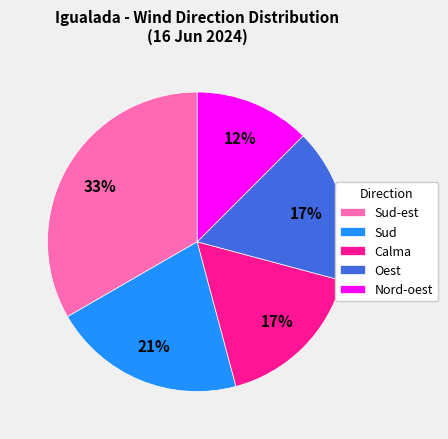

Combined, do Oest and Sud account for over 50%?

No